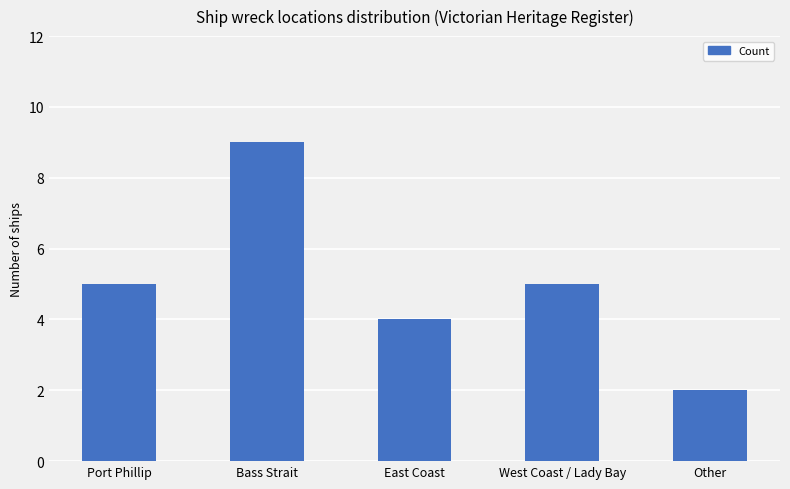

Are the bars grouped side by side (vs. stacked)?

No